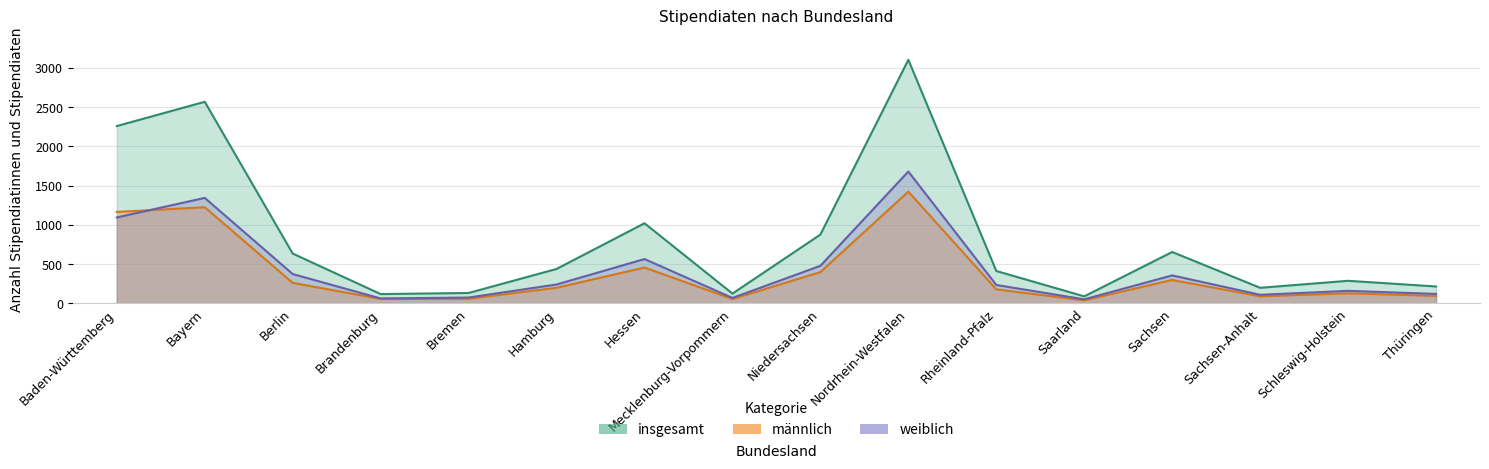

What are all the series names shown in the legend?

insgesamt, männlich, weiblich